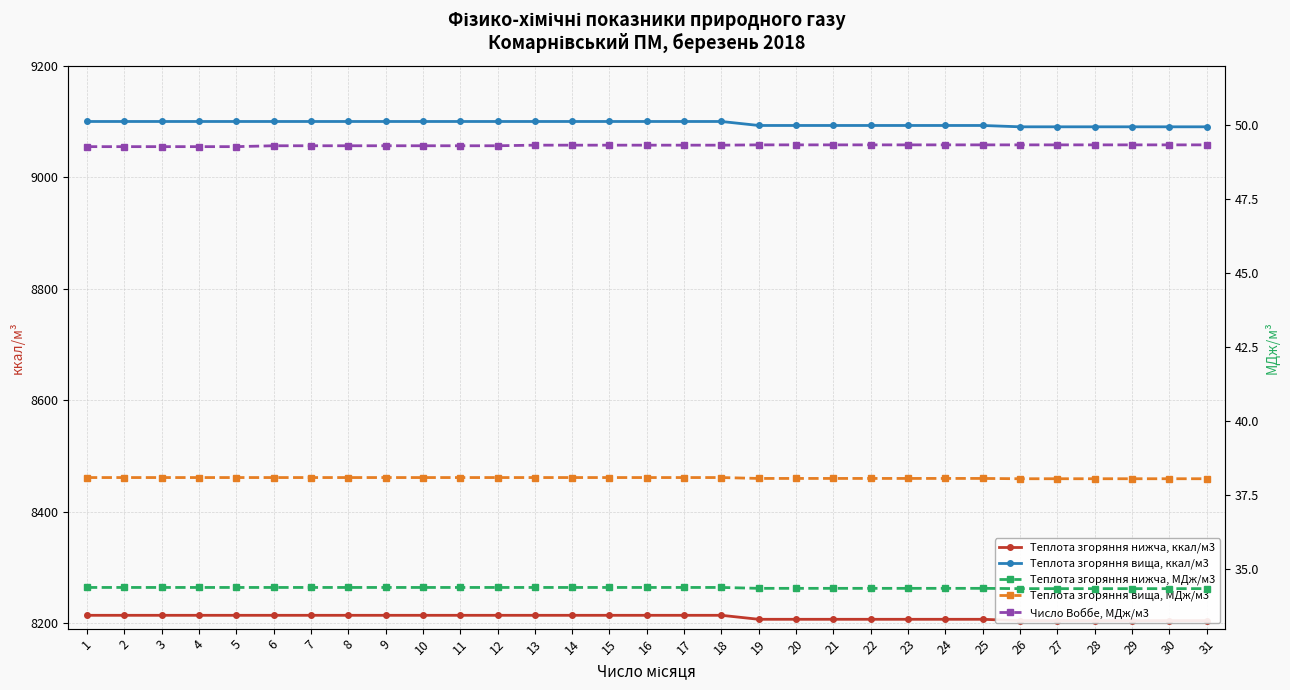

Reading left to right, transcribe all the data shown in this chart.

Теплота згоряння нижча, ккал/м3: 1=8213.9	2=8213.9	3=8213.9	4=8213.9	5=8213.9	6=8213.9	7=8213.9	8=8213.9	9=8213.9	10=8213.9	11=8213.9	12=8213.9	13=8213.9	14=8213.9	15=8213.9	16=8213.9	17=8213.9	18=8213.9	19=8206.7	20=8206.7	21=8206.7	22=8206.7	23=8206.7	24=8206.7	25=8206.7	26=8204.4	27=8204.4	28=8204.4	29=8204.4	30=8204.4	31=8204.4
Теплота згоряння вища, ккал/м3: 1=9100.0	2=9100.0	3=9100.0	4=9100.0	5=9100.0	6=9100.0	7=9100.0	8=9100.0	9=9100.0	10=9100.0	11=9100.0	12=9100.0	13=9100.0	14=9100.0	15=9100.0	16=9100.0	17=9100.0	18=9100.0	19=9092.9	20=9092.9	21=9092.9	22=9092.9	23=9092.9	24=9092.9	25=9092.9	26=9090.5	27=9090.5	28=9090.5	29=9090.5	30=9090.5	31=9090.5
Теплота згоряння нижча, МДж/м3: 1=34.4	2=34.4	3=34.4	4=34.4	5=34.4	6=34.4	7=34.4	8=34.4	9=34.4	10=34.4	11=34.4	12=34.4	13=34.4	14=34.4	15=34.4	16=34.4	17=34.4	18=34.4	19=34.4	20=34.4	21=34.4	22=34.4	23=34.4	24=34.4	25=34.4	26=34.4	27=34.4	28=34.4	29=34.4	30=34.4	31=34.4
Теплота згоряння вища, МДж/м3: 1=38.1	2=38.1	3=38.1	4=38.1	5=38.1	6=38.1	7=38.1	8=38.1	9=38.1	10=38.1	11=38.1	12=38.1	13=38.1	14=38.1	15=38.1	16=38.1	17=38.1	18=38.1	19=38.1	20=38.1	21=38.1	22=38.1	23=38.1	24=38.1	25=38.1	26=38.1	27=38.1	28=38.1	29=38.1	30=38.1	31=38.1
Число Воббе, МДж/м3: 1=49.3	2=49.3	3=49.3	4=49.3	5=49.3	6=49.3	7=49.3	8=49.3	9=49.3	10=49.3	11=49.3	12=49.3	13=49.3	14=49.3	15=49.3	16=49.3	17=49.3	18=49.3	19=49.3	20=49.3	21=49.3	22=49.3	23=49.3	24=49.3	25=49.3	26=49.3	27=49.3	28=49.3	29=49.3	30=49.3	31=49.3